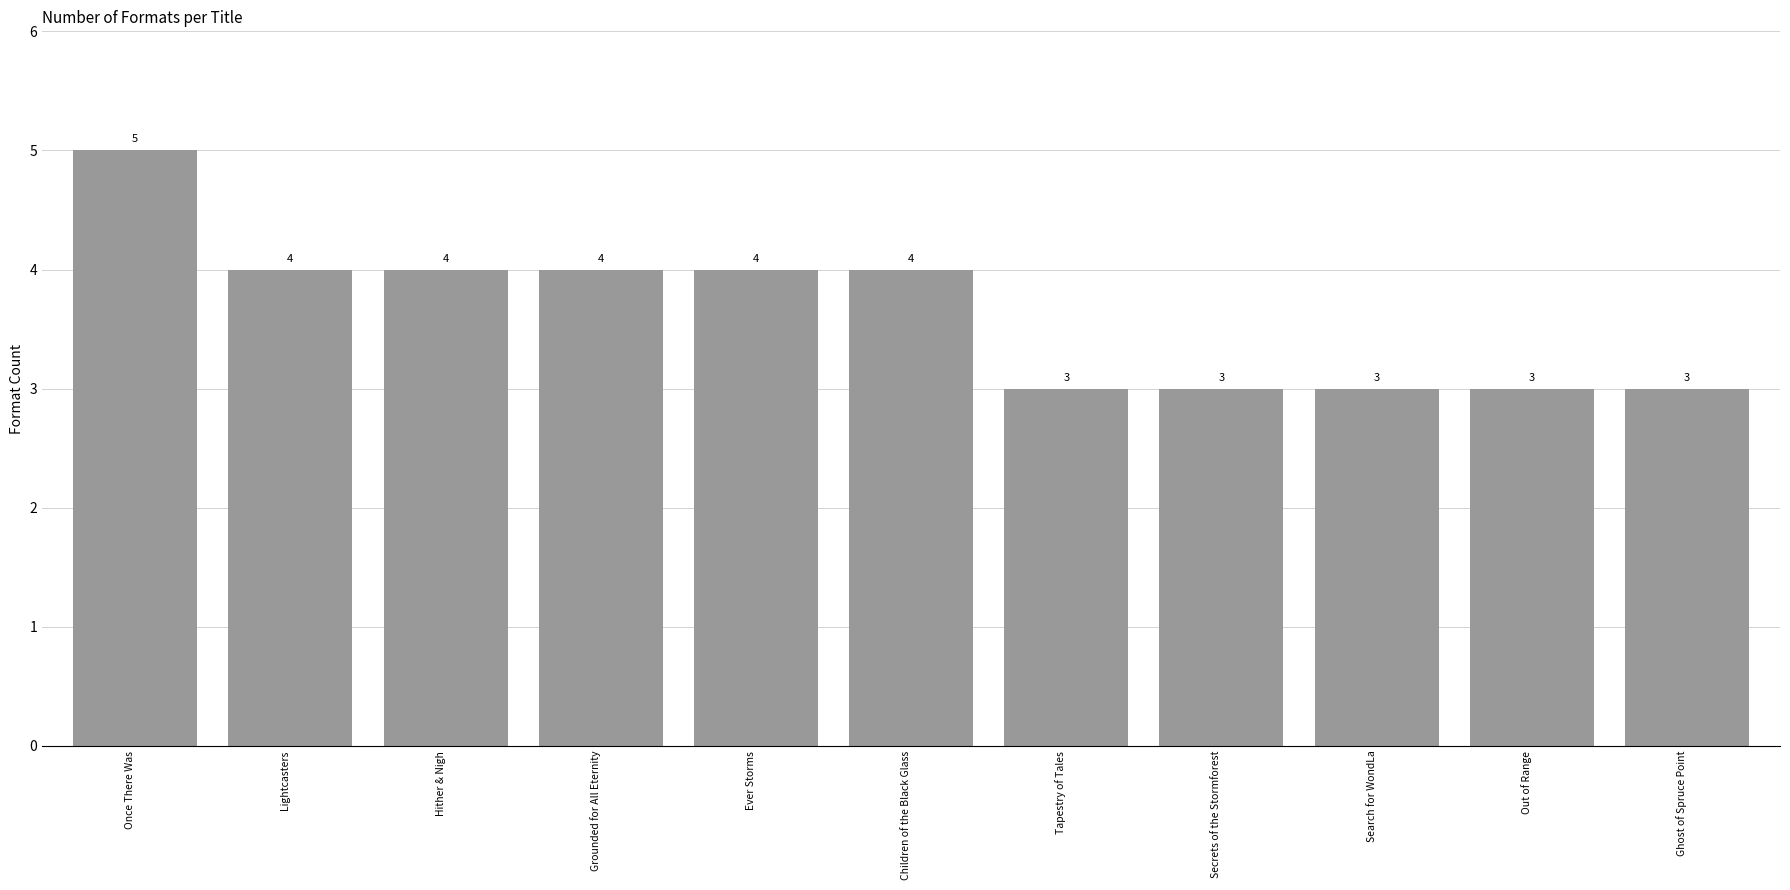

What is the minimum value shown in the chart?

3